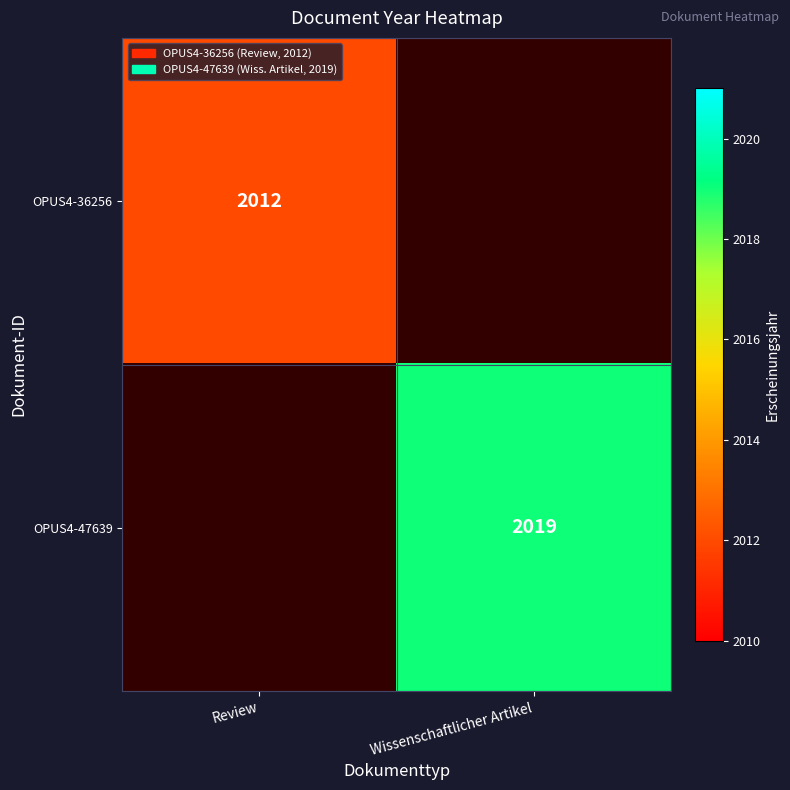

Is it true that OPUS4-47639 equals 1052 at Wissenschaftlicher Artikel?

False